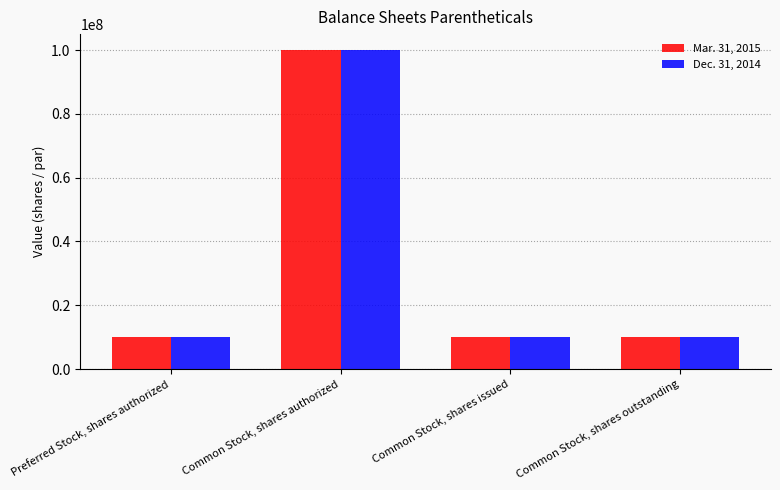

Count the number of categories in the chart.

4